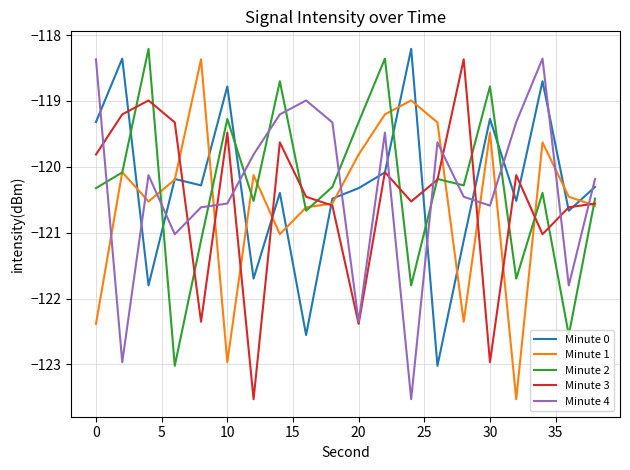

How many intersections are there between Minute 1 and Minute 4?

10